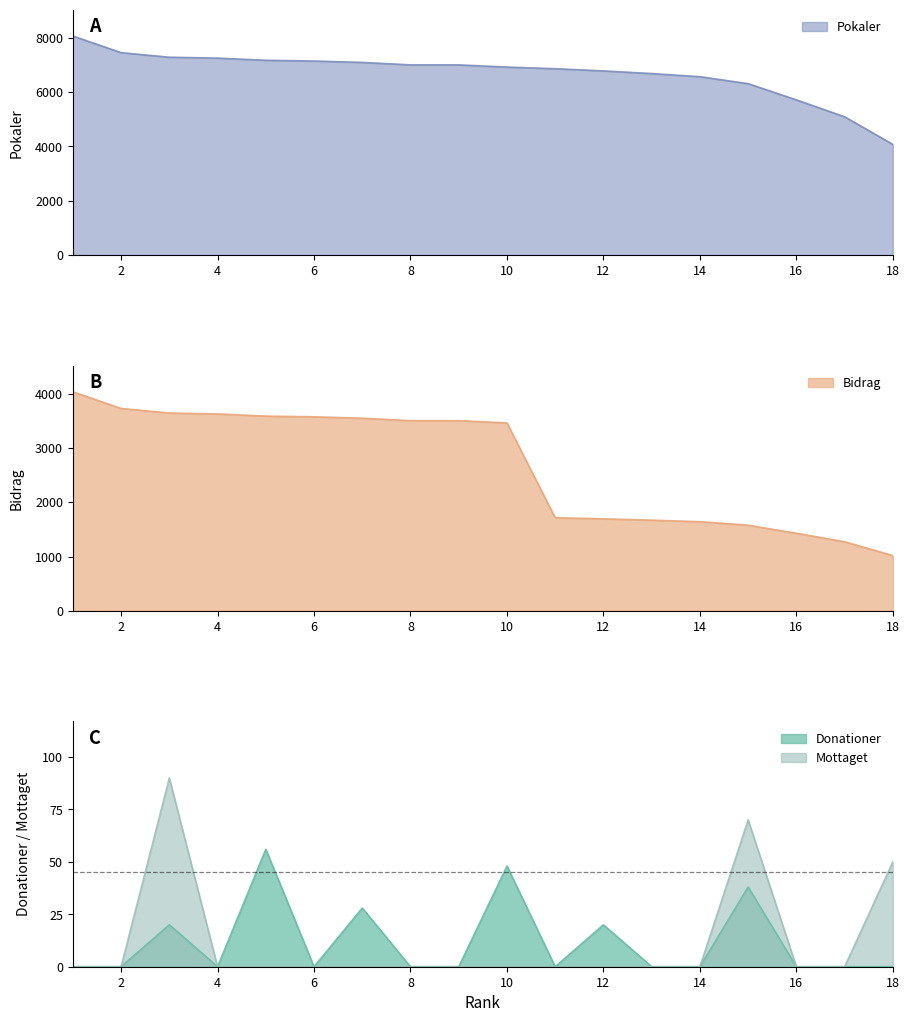

True or false: Donationer has a value of 11 at 15.

False